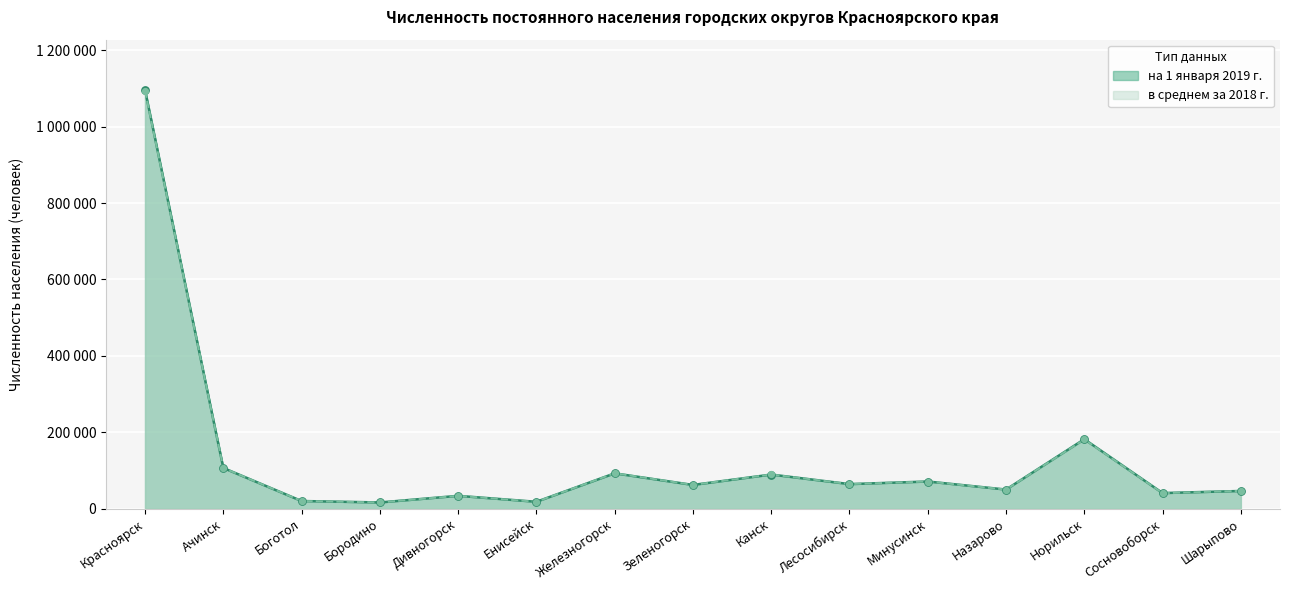

What is the total value across all series at Норильск?

362603